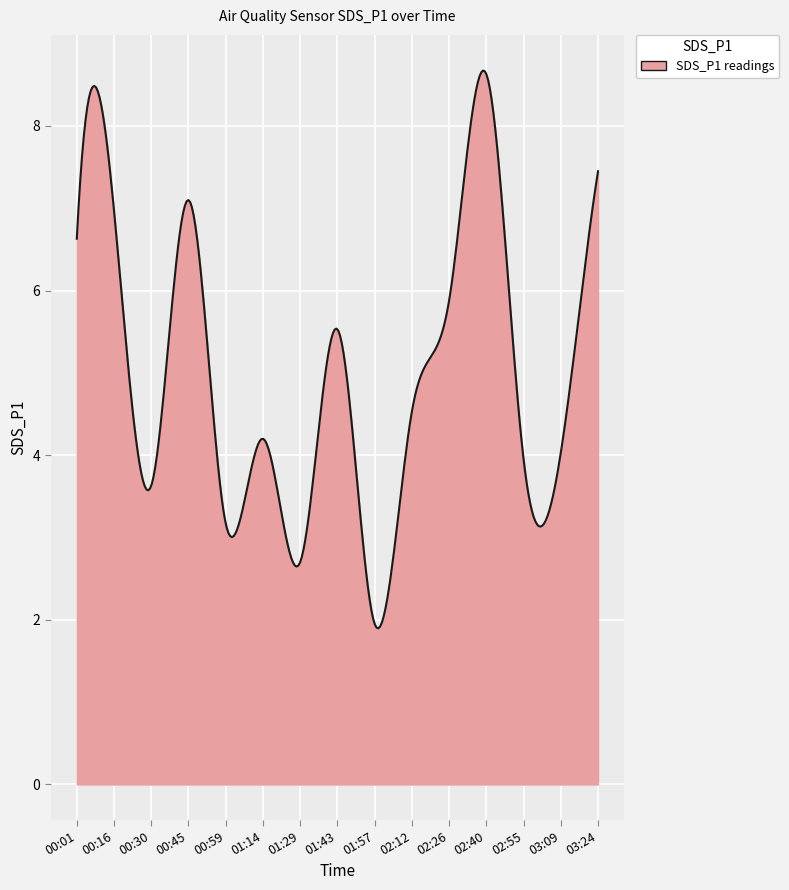

What is the maximum value shown in the chart?

8.7